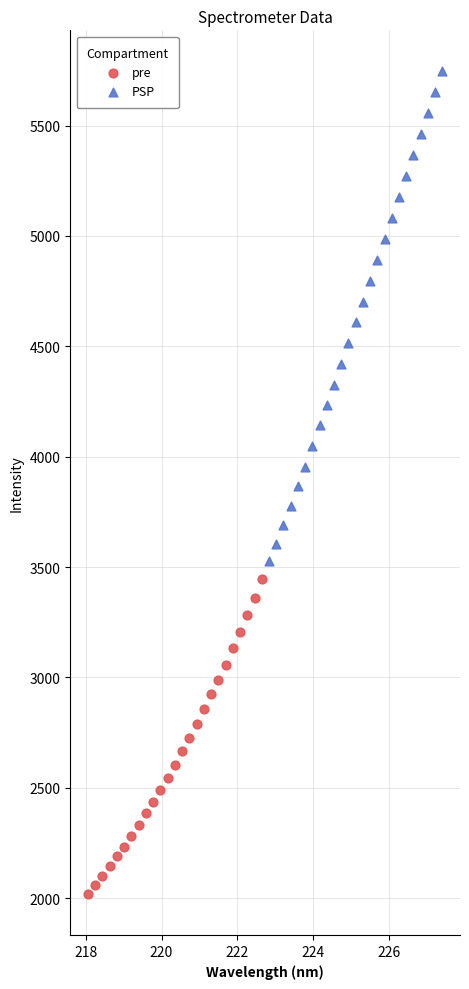

Which series has the widest spread of Y values?

PSP